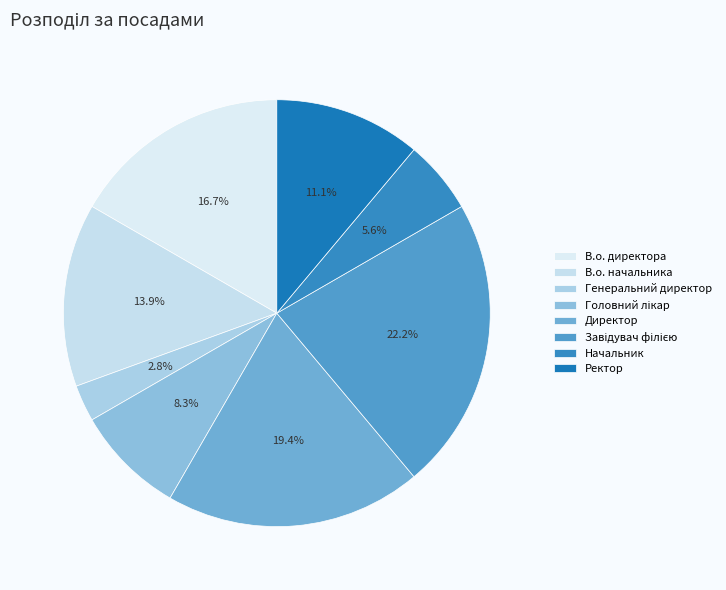

True or false: В.о. директора accounts for 17% of the total.

True